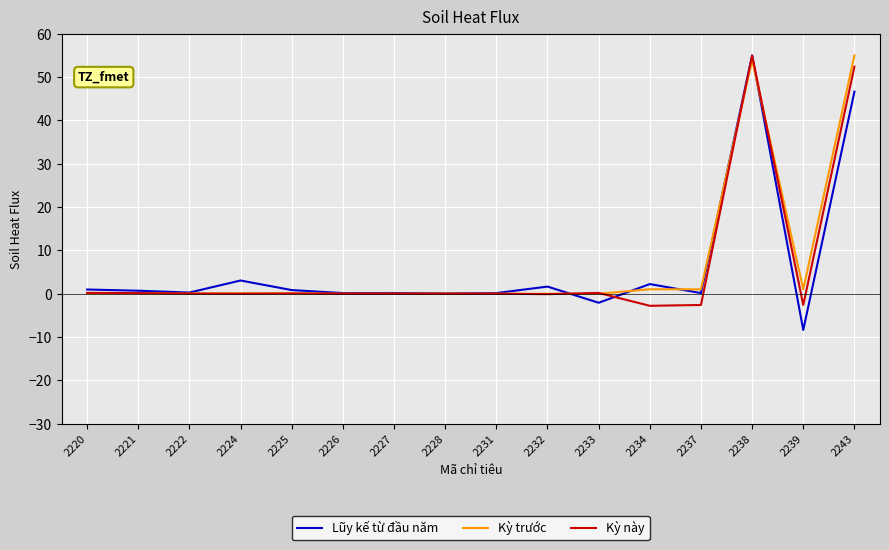

What is the difference between the second highest and minimum values in the Kỳ trước series?

54.0